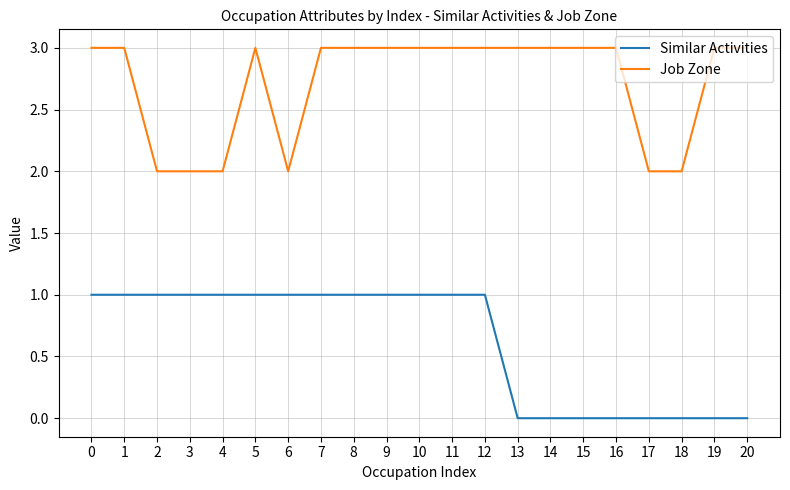

Which series changed the most between 4 and 12?

Job Zone